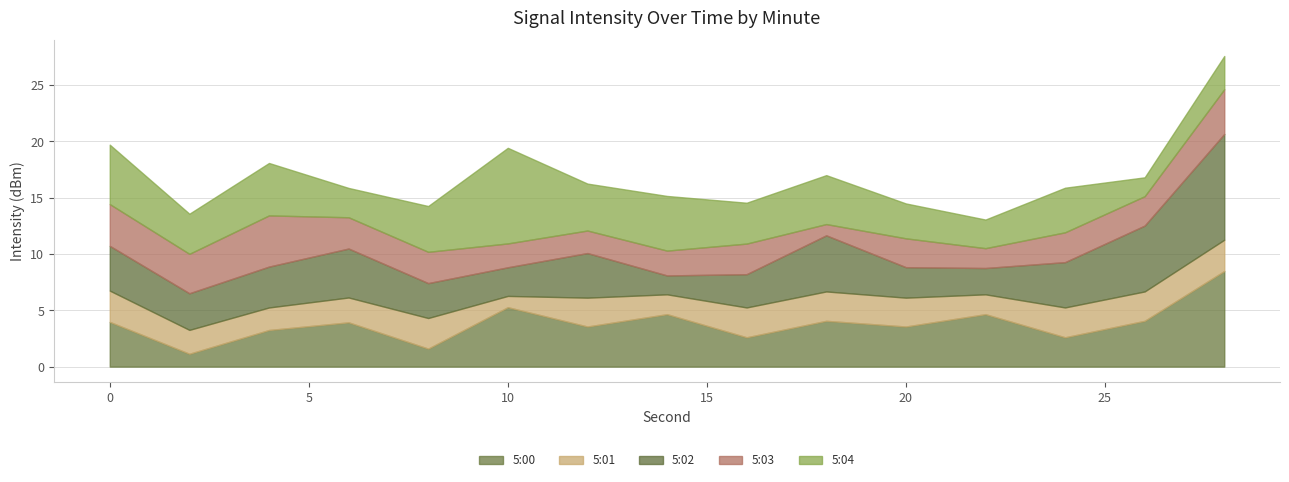

Which series ends up on top after the final intersection of 5:00 and 5:03?

5:00